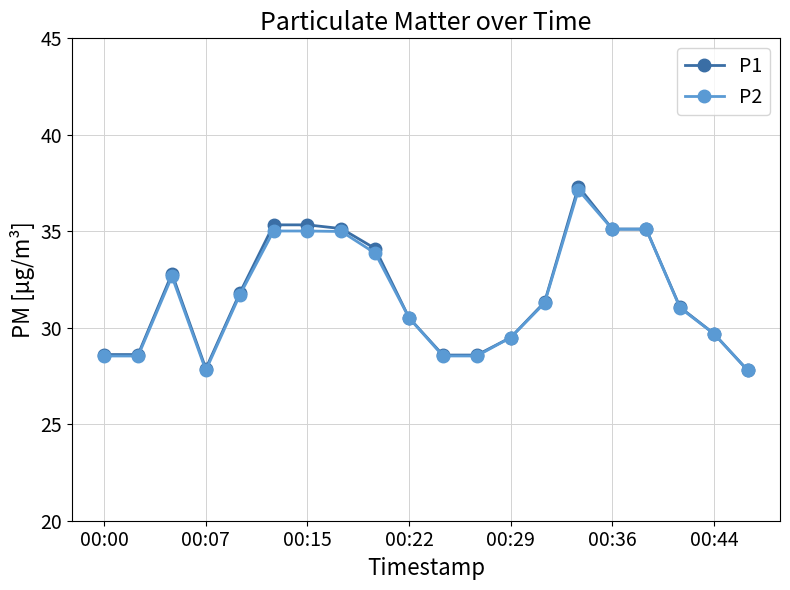

What is the greatest value displayed?

37.3